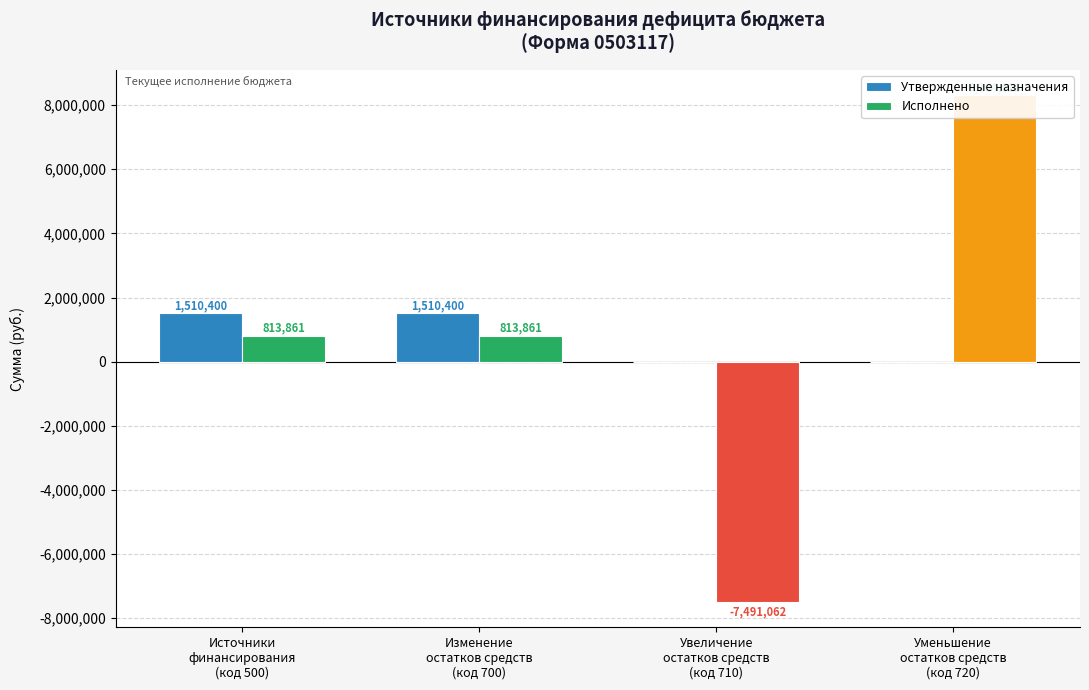

The value of Исполнено at Источники
финансирования
(код 500) is 813860.7. True or false?

True